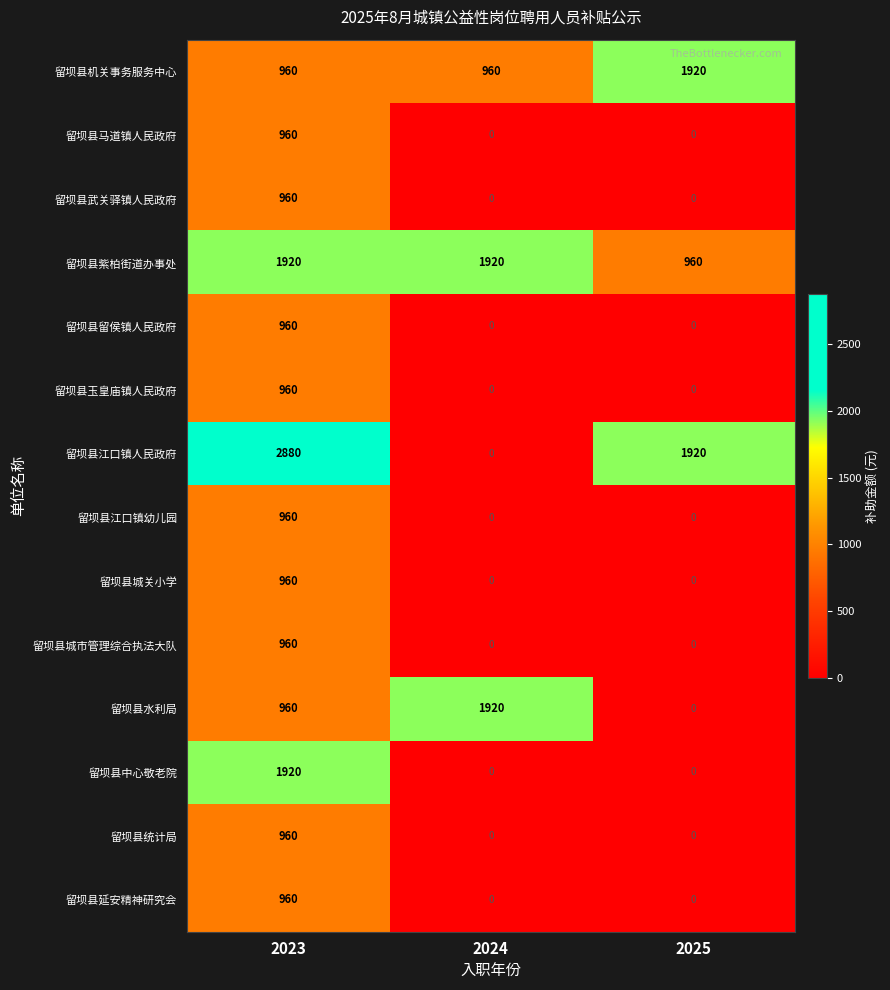

True or false: 留坝县城关小学 has a value of -496 at 2025.

False